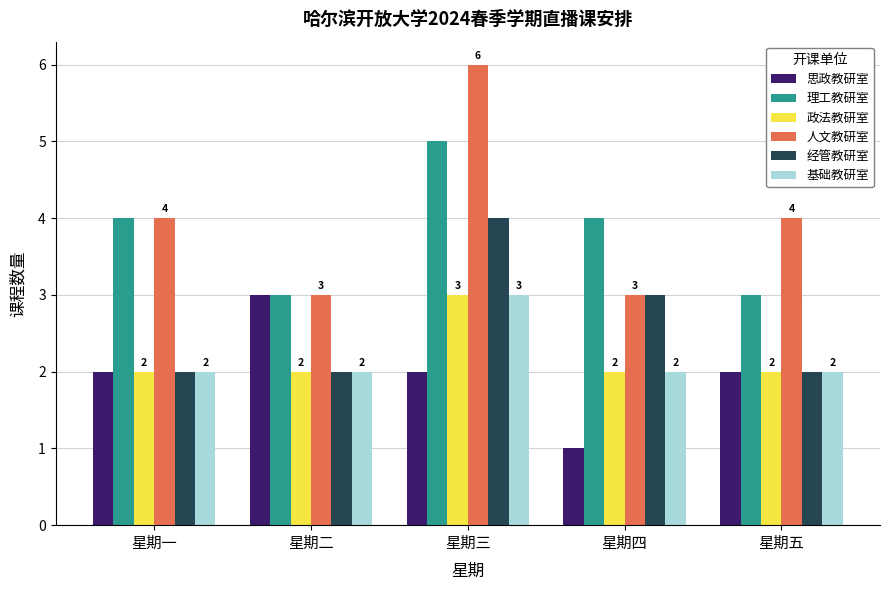

What is the label of the 5th bar from the right?

星期一